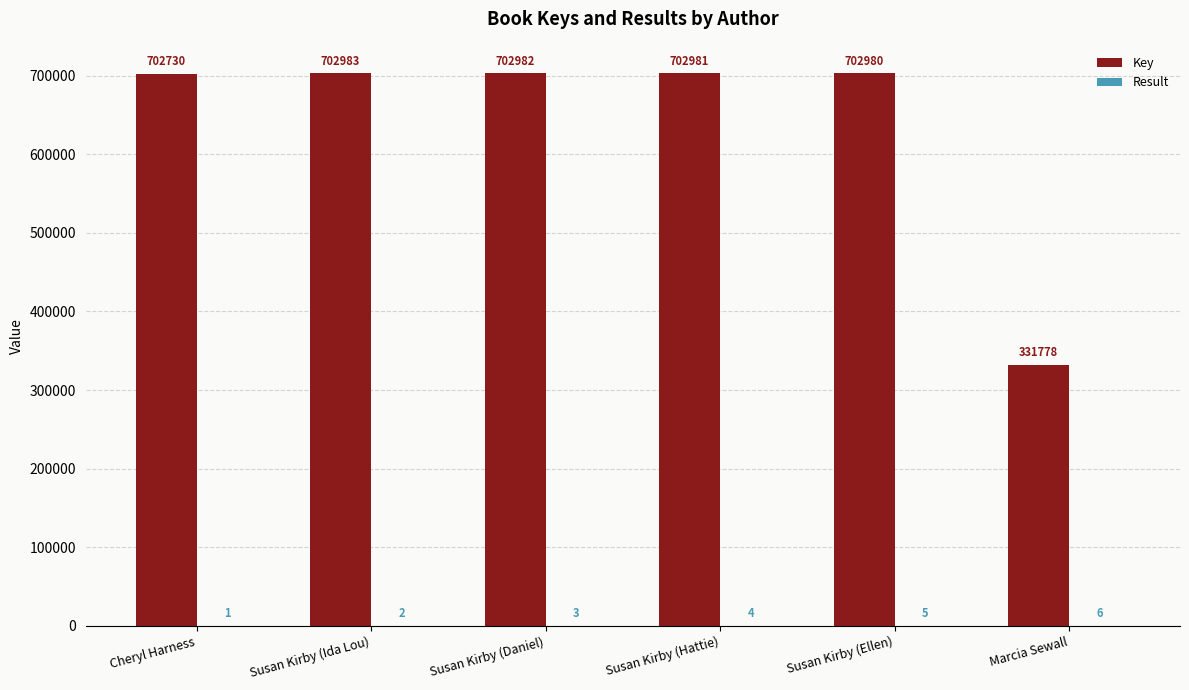

Which series has the largest total across all categories?

Key